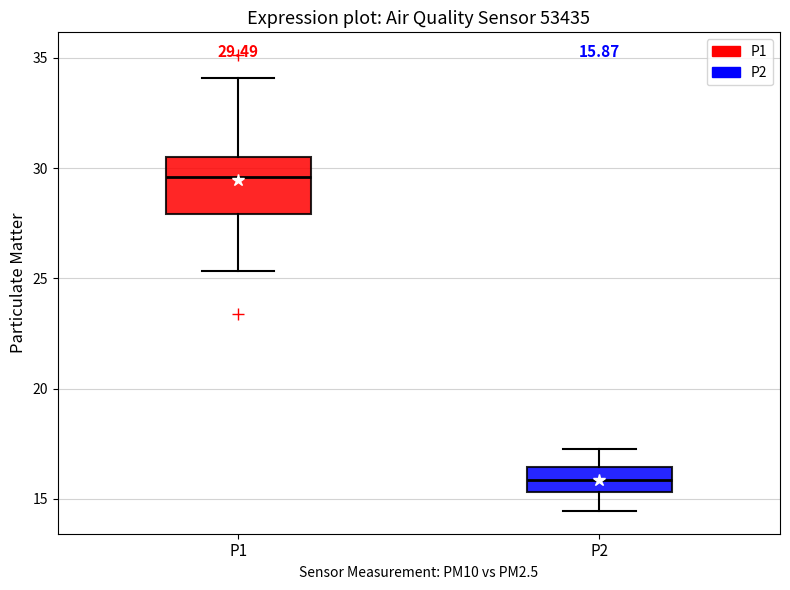

Which box is the tallest, from its lower edge to its upper edge?

P1